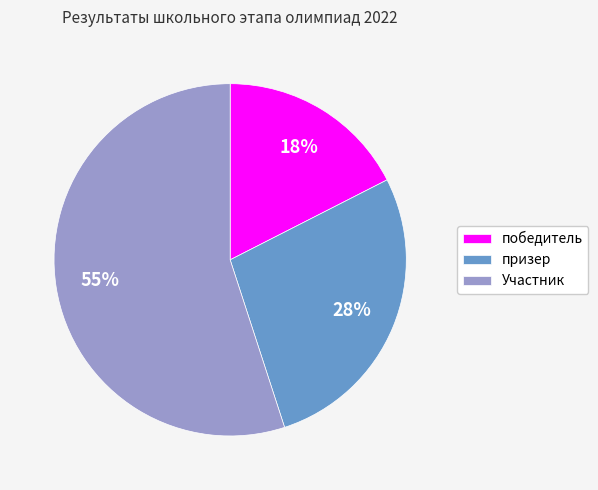

To the nearest percent, what portion does победитель represent?

17%